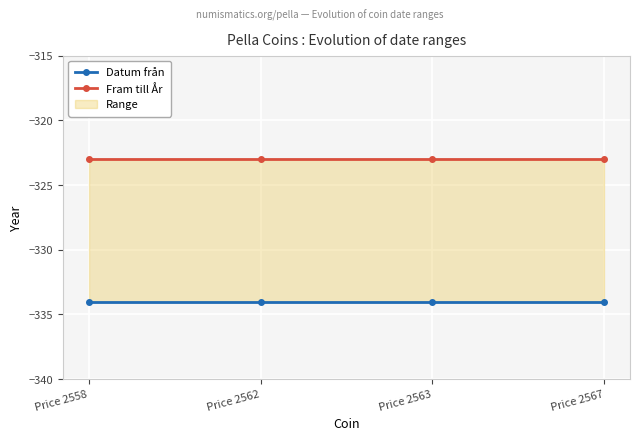

What are all the series names shown in the legend?

Datum från, Fram till År